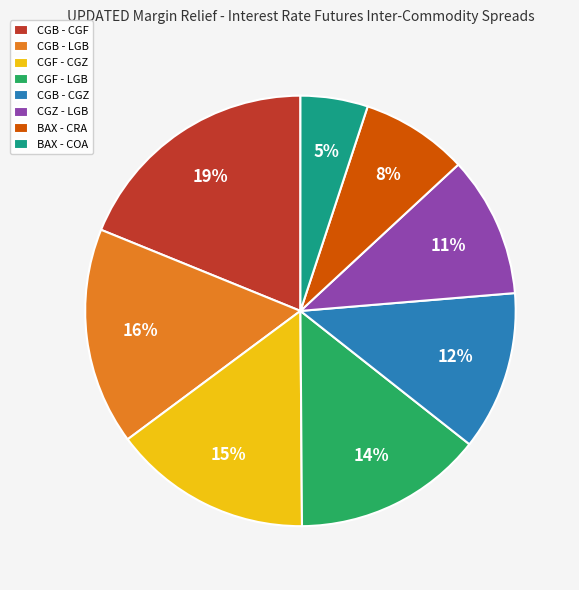

Is it true that CGB - CGZ is 24% of the pie?

False